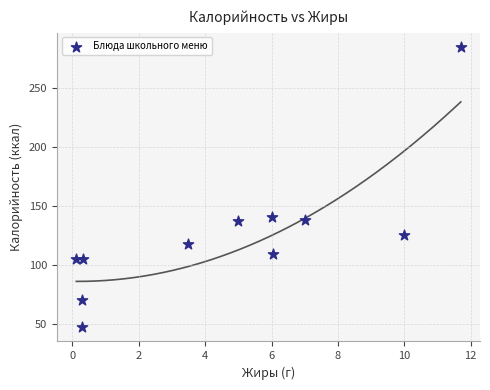

What Y value in the scatter plot is closest to 166?

141.0